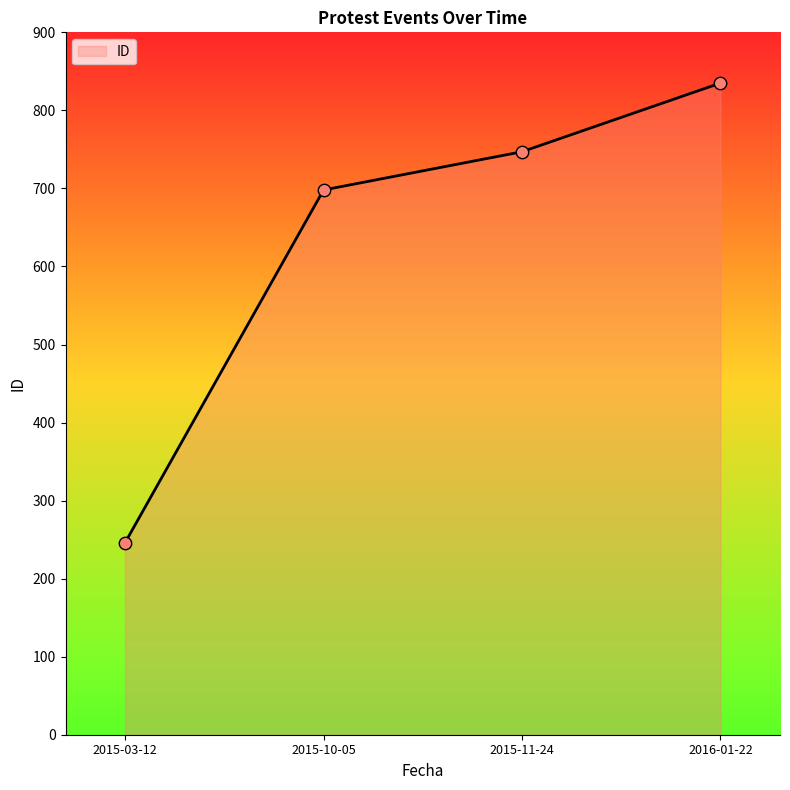

What is the change in value from 2015-11-24 to 2016-01-22?

+88